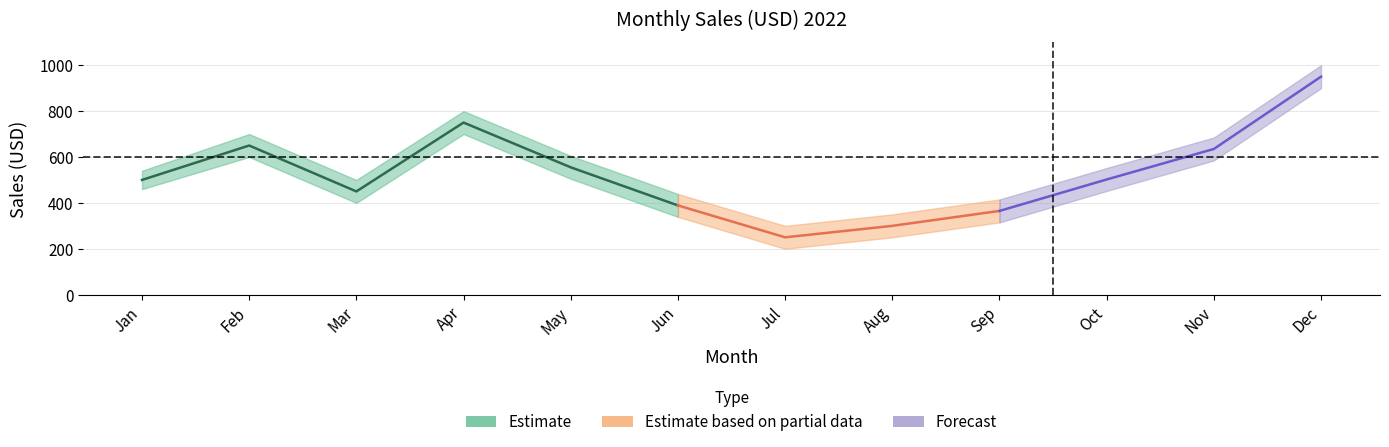

How many lines are shown in the chart?

1